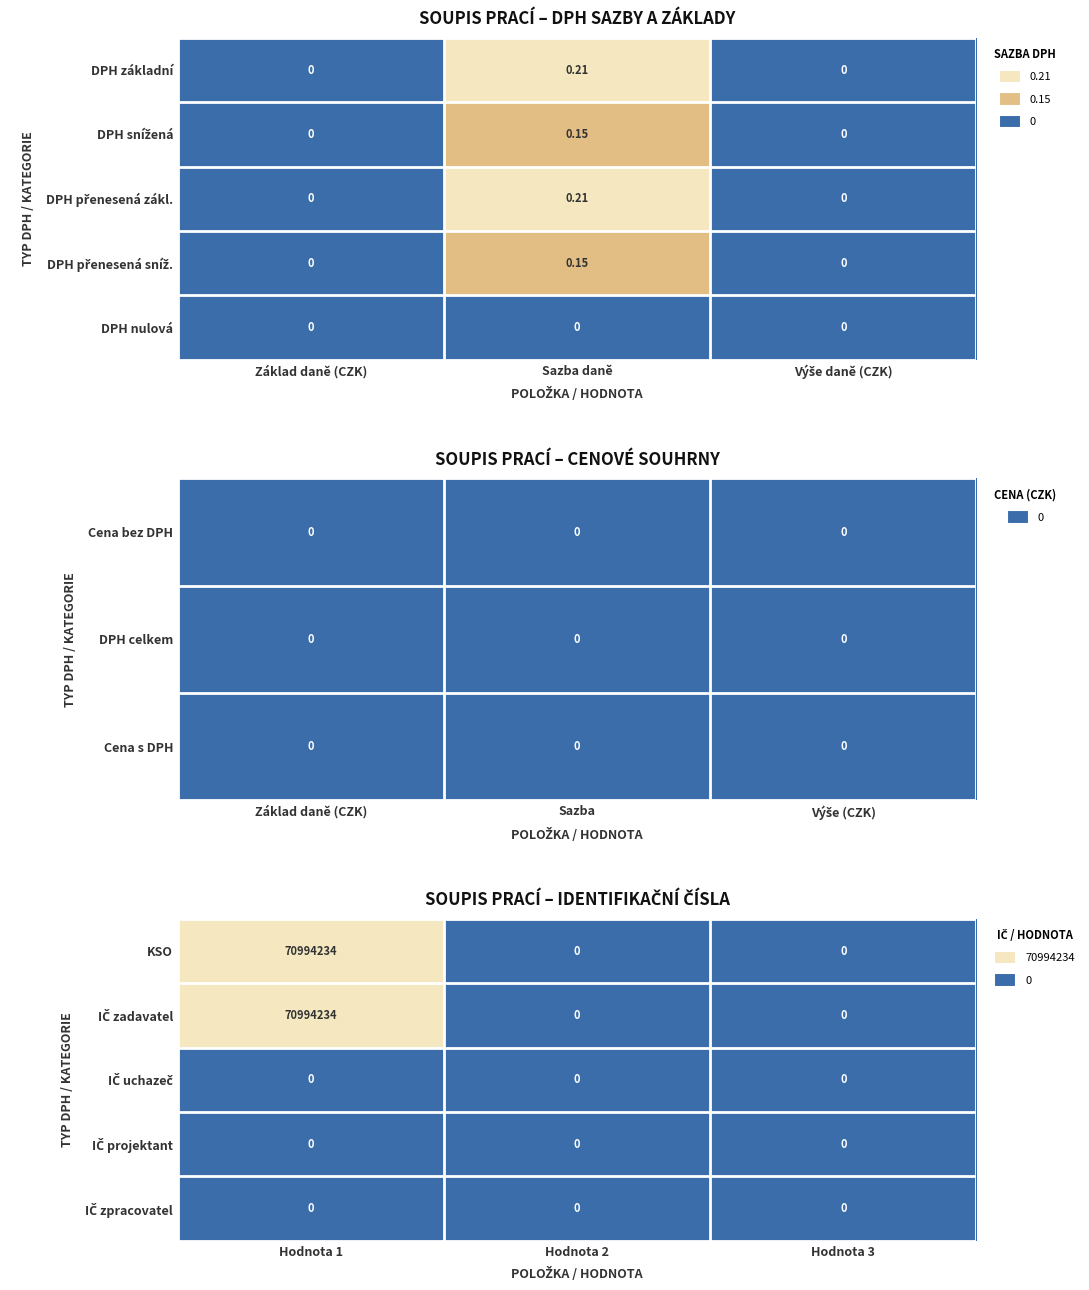

True or false: KSO has a value of 94562267 at Hodnota 1.

False